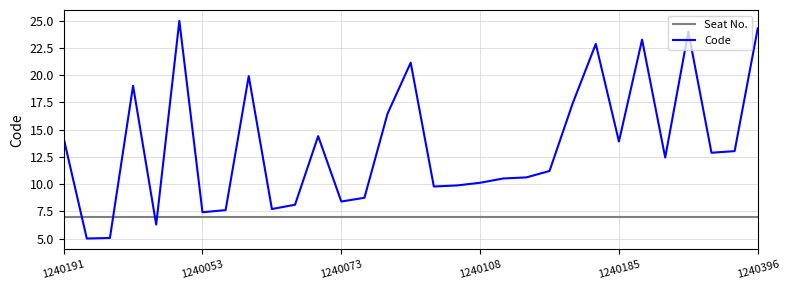

True or false: Seat No. and Code intersect in this chart.

True